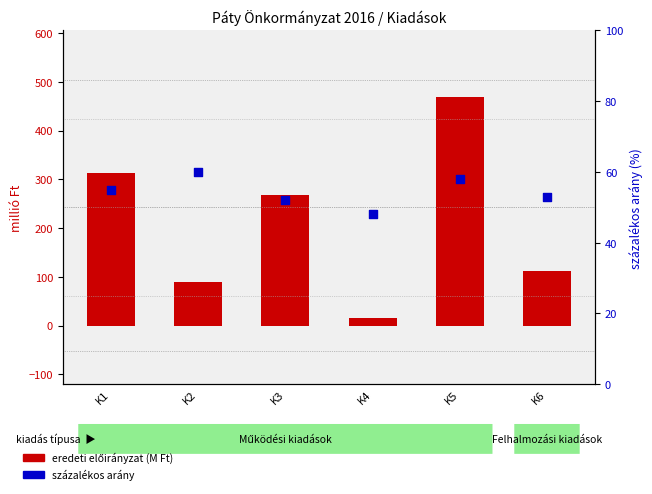

Which series contains the highest Y value?

eredeti előirányzat (millió Ft)